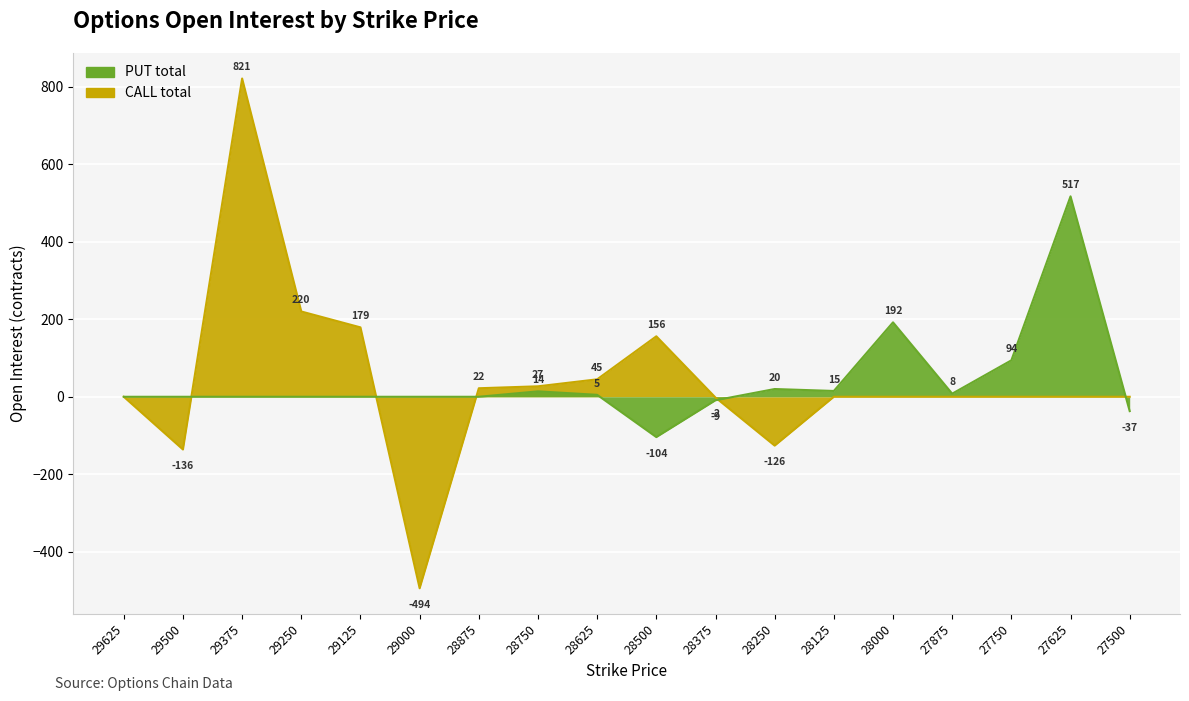

How many series are shown in this chart?

2